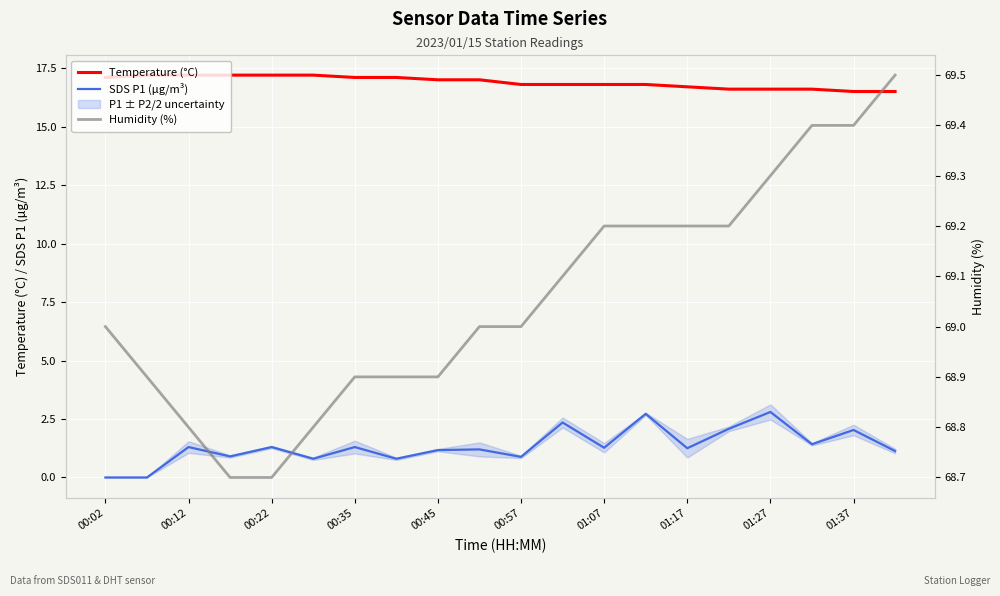

Which has a higher value, 11 or 12?

11